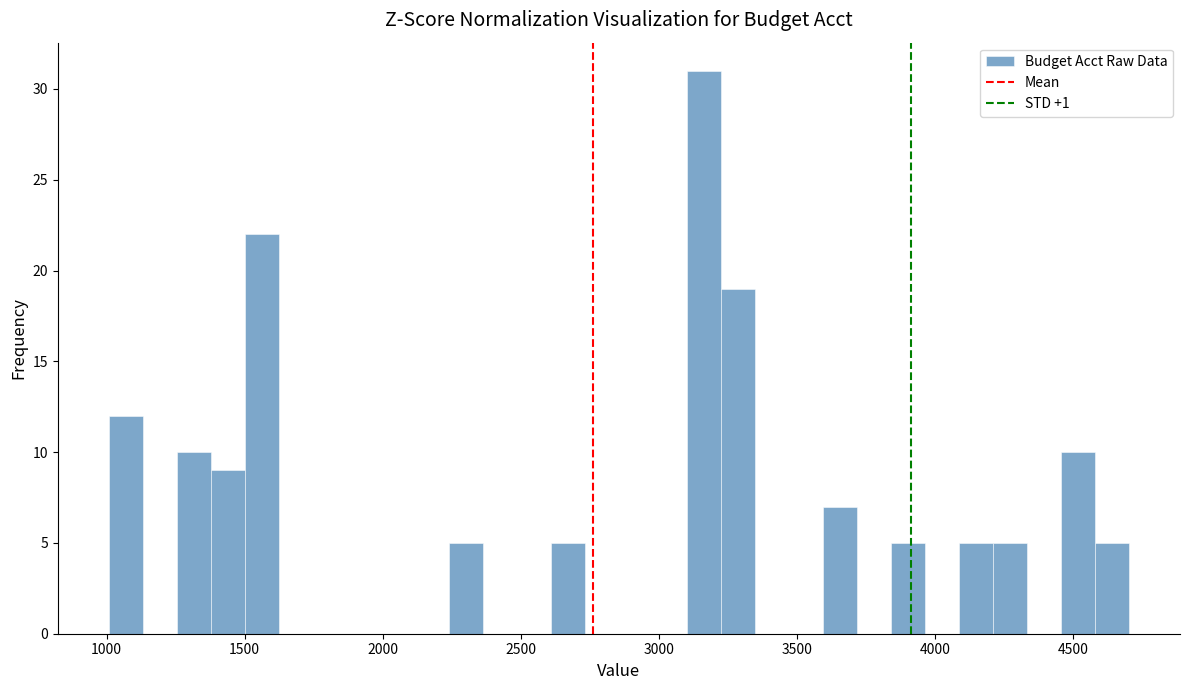

Around what value on the x-axis is the tallest bar? Give the approximate position of its centre, as read against the axis.

3150